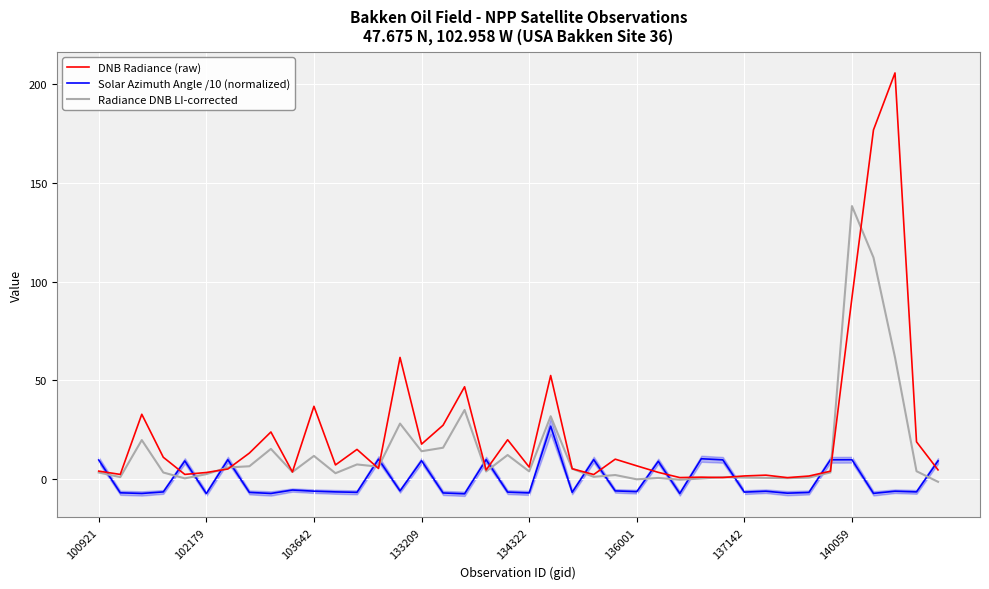

What is the difference between the maximum and minimum values in the DNB Radiance (raw) series?

205.0